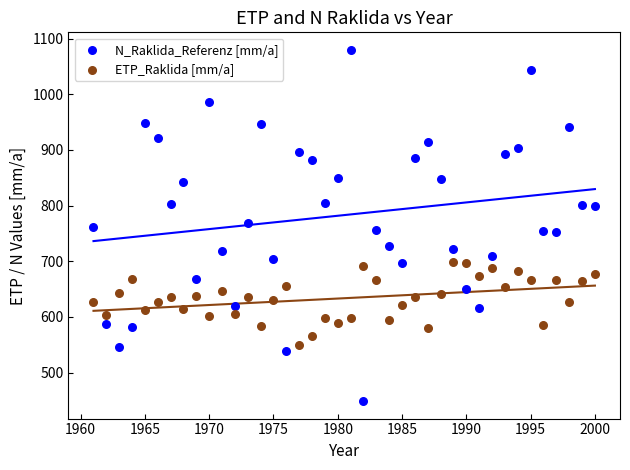

Which series contains the highest Y value?

N_Raklida_Referenz [mm/a]